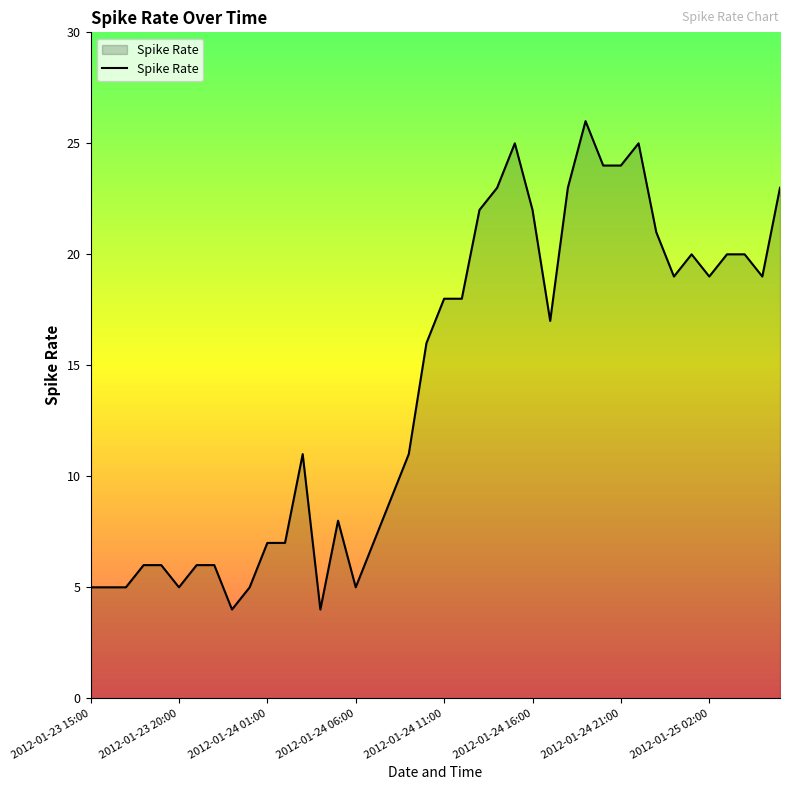

What is the minimum value shown in the chart?

4